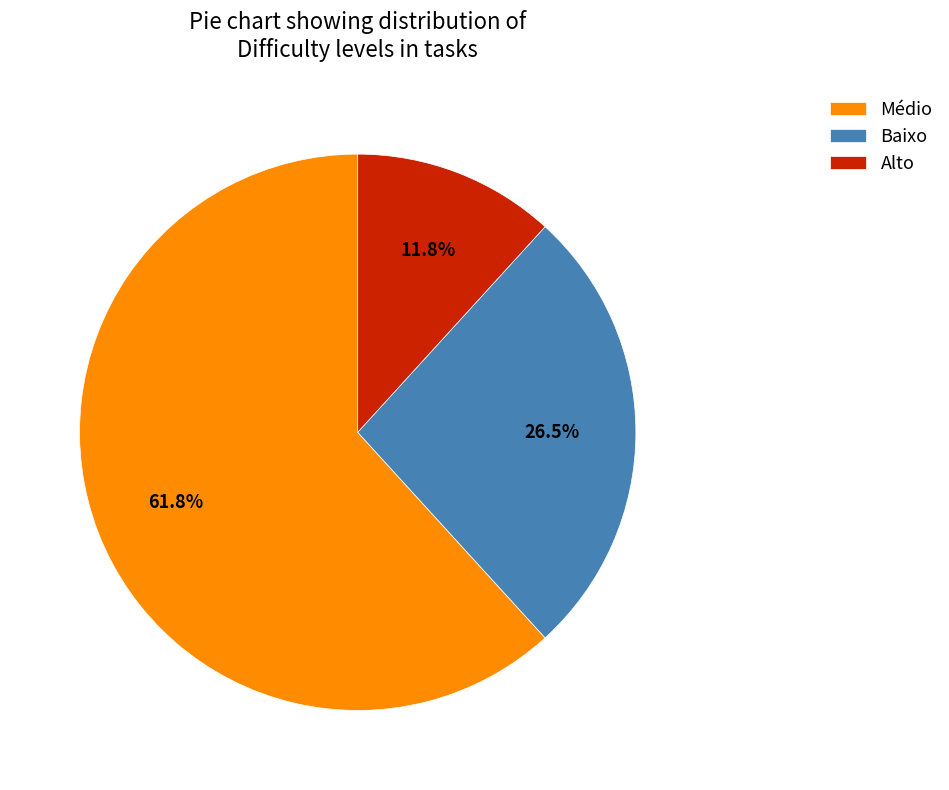

To the nearest percent, what is the average slice percentage?

33%